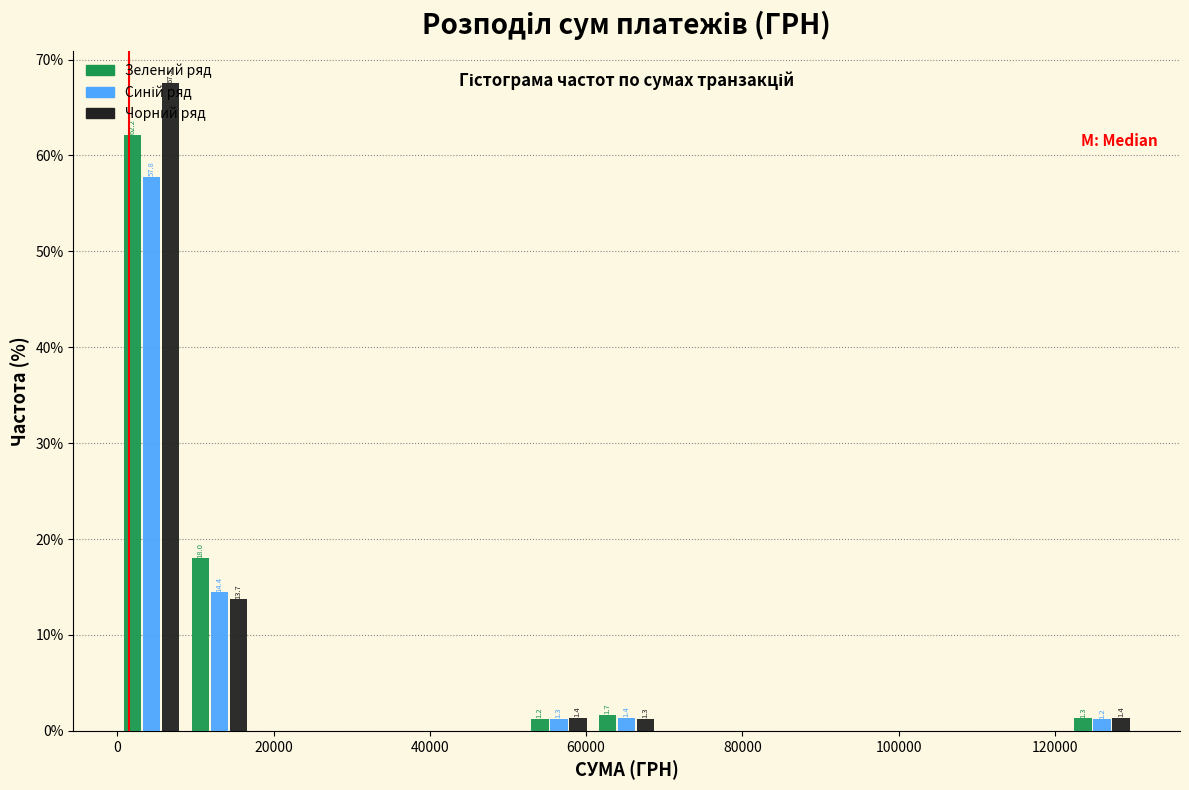

In the Чорний ряд series, which range on the x-axis has the tallest bar?

0 to 8000